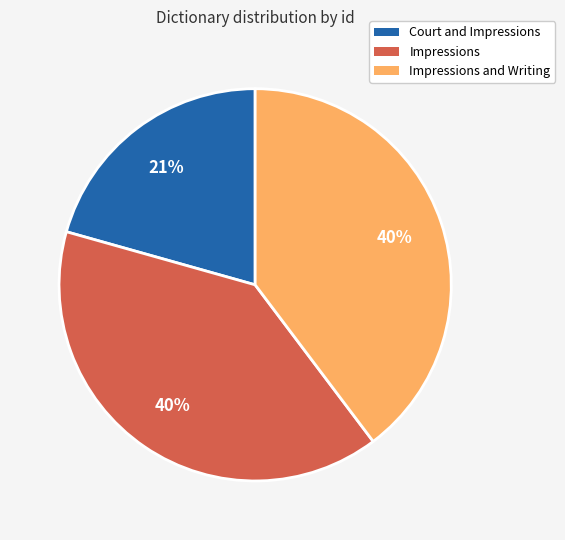

Does Impressions account for over 50% of the chart?

No